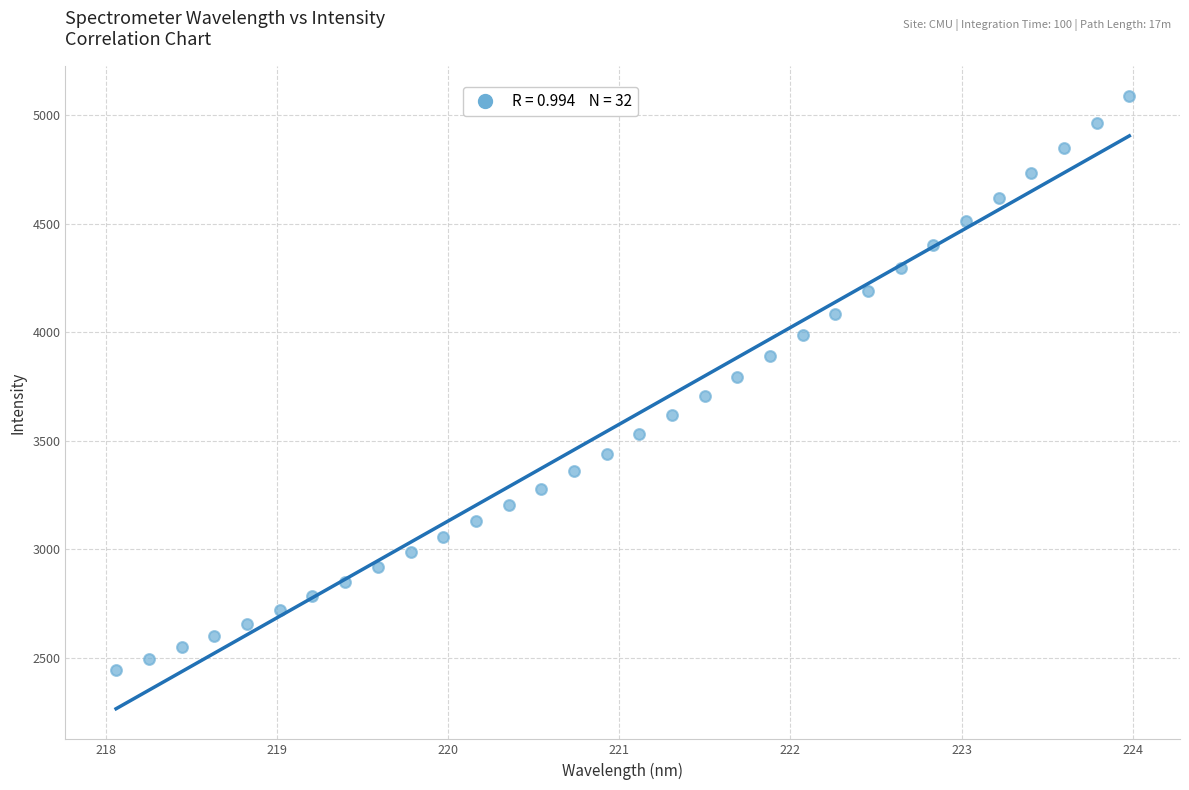

What is the range of Y values (max minus min)?

2647.5